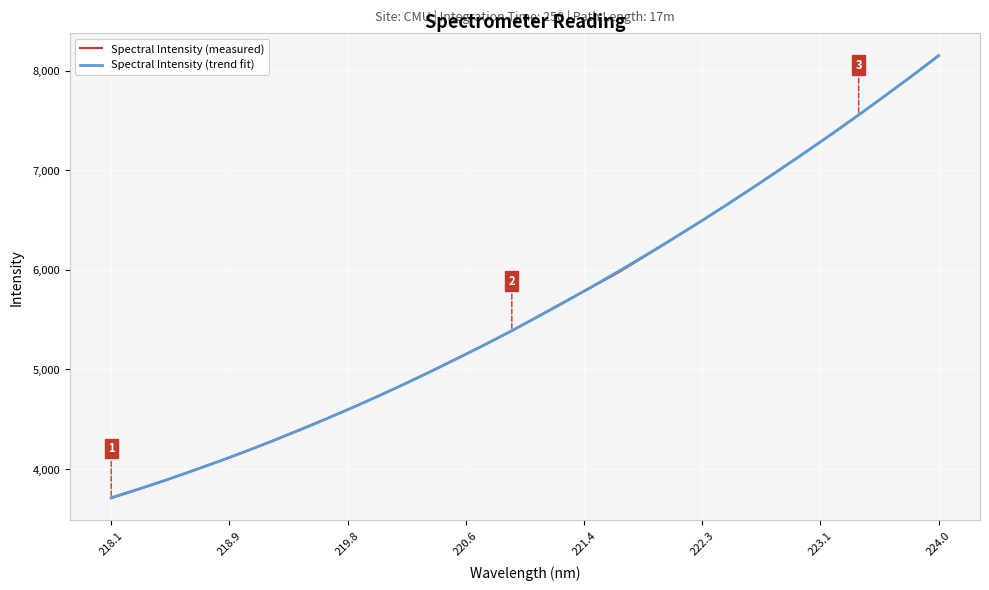

Which series has the largest range (max minus min)?

Spectral Intensity (measured)